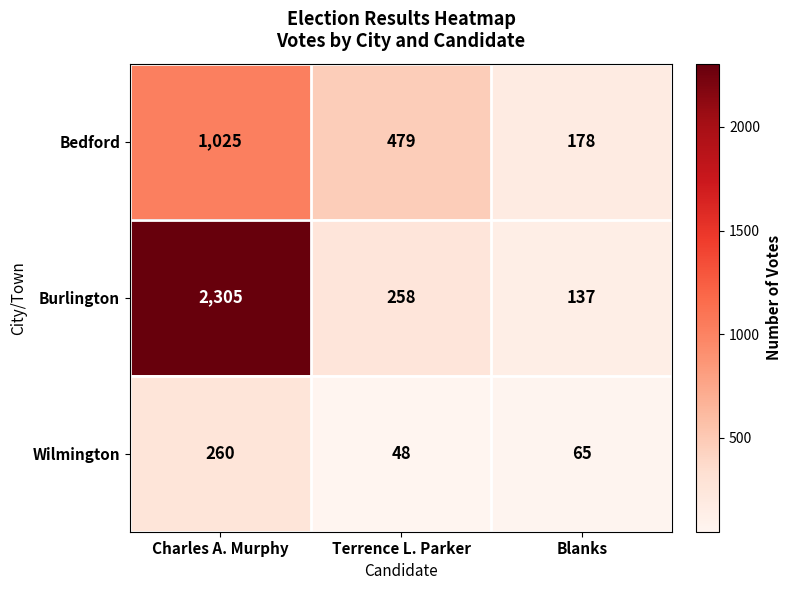

What is the difference between the Bedford values at Blanks and Charles A. Murphy?

847